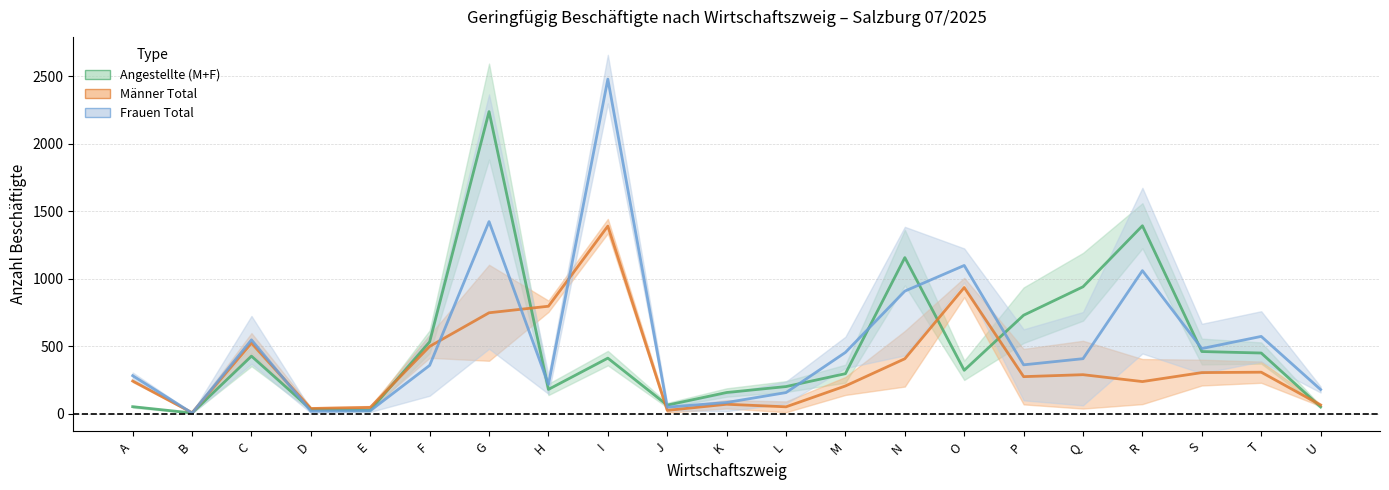

True or false: Männer Total and M+F Angestellte cross at least once.

True